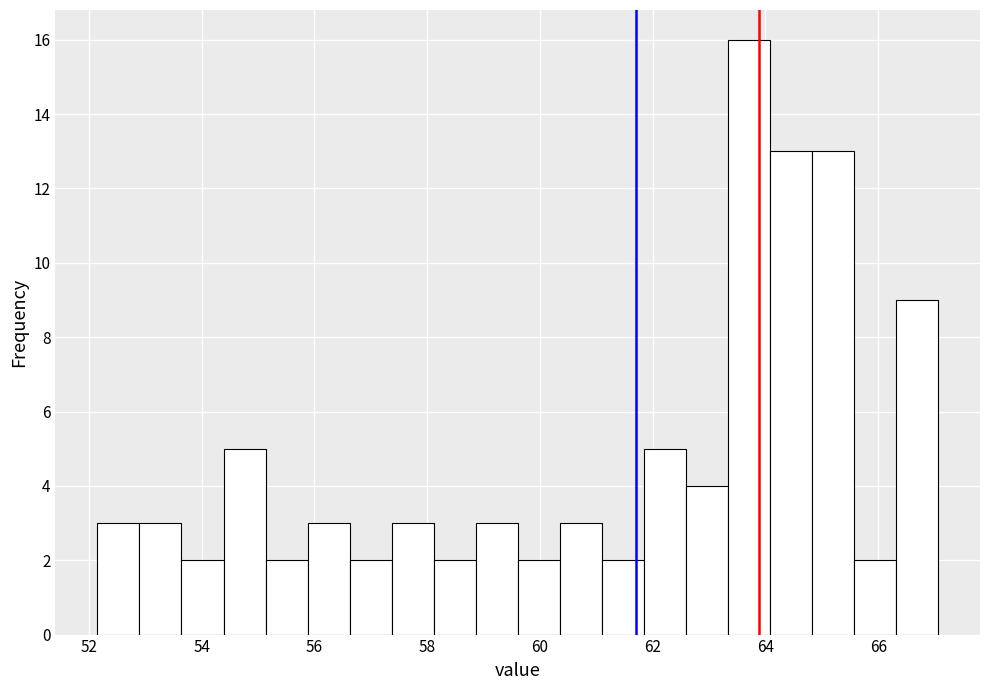

Read against the x-axis, roughly where is the centre of the tallest bar?

63.8